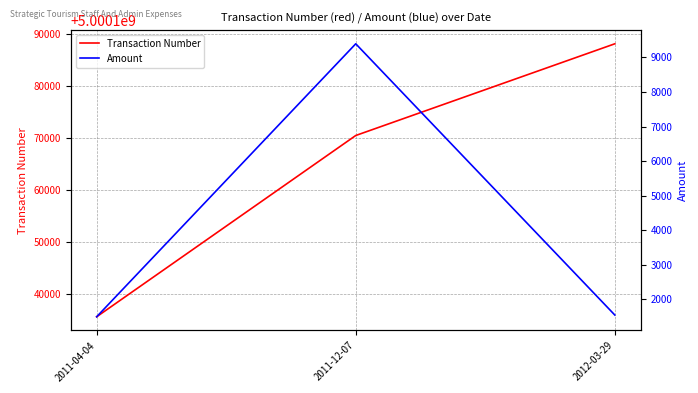

Which category has the highest value in the Transaction Number series?

2012-03-29